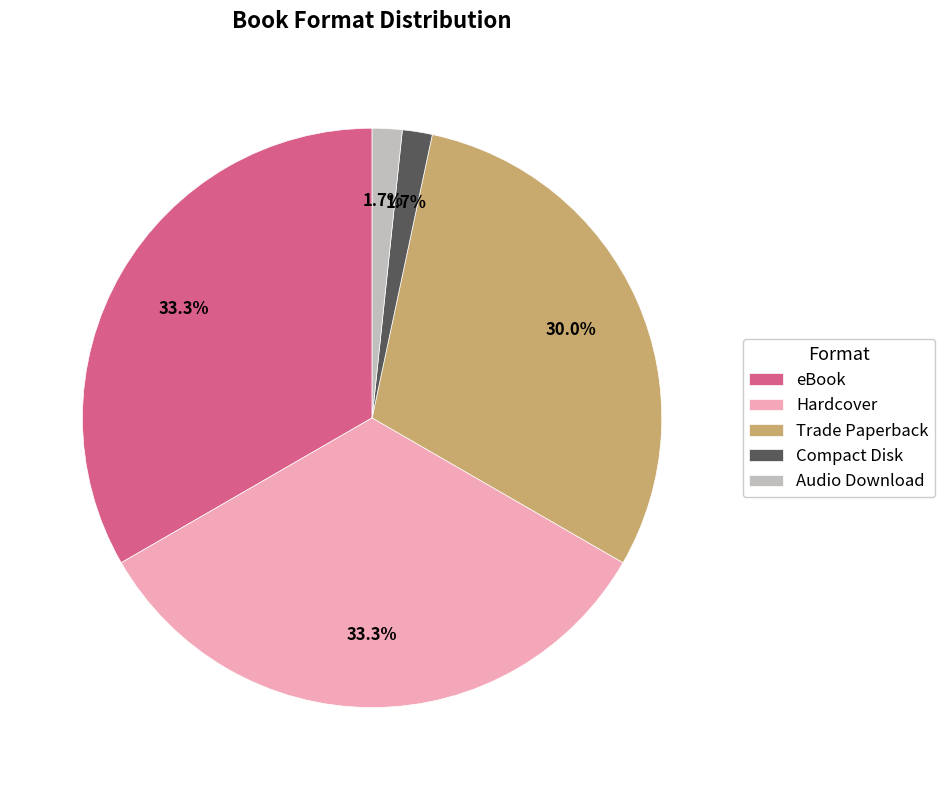

To the nearest percent, what is the difference between the Compact Disk and Trade Paperback slice percentages?

28%